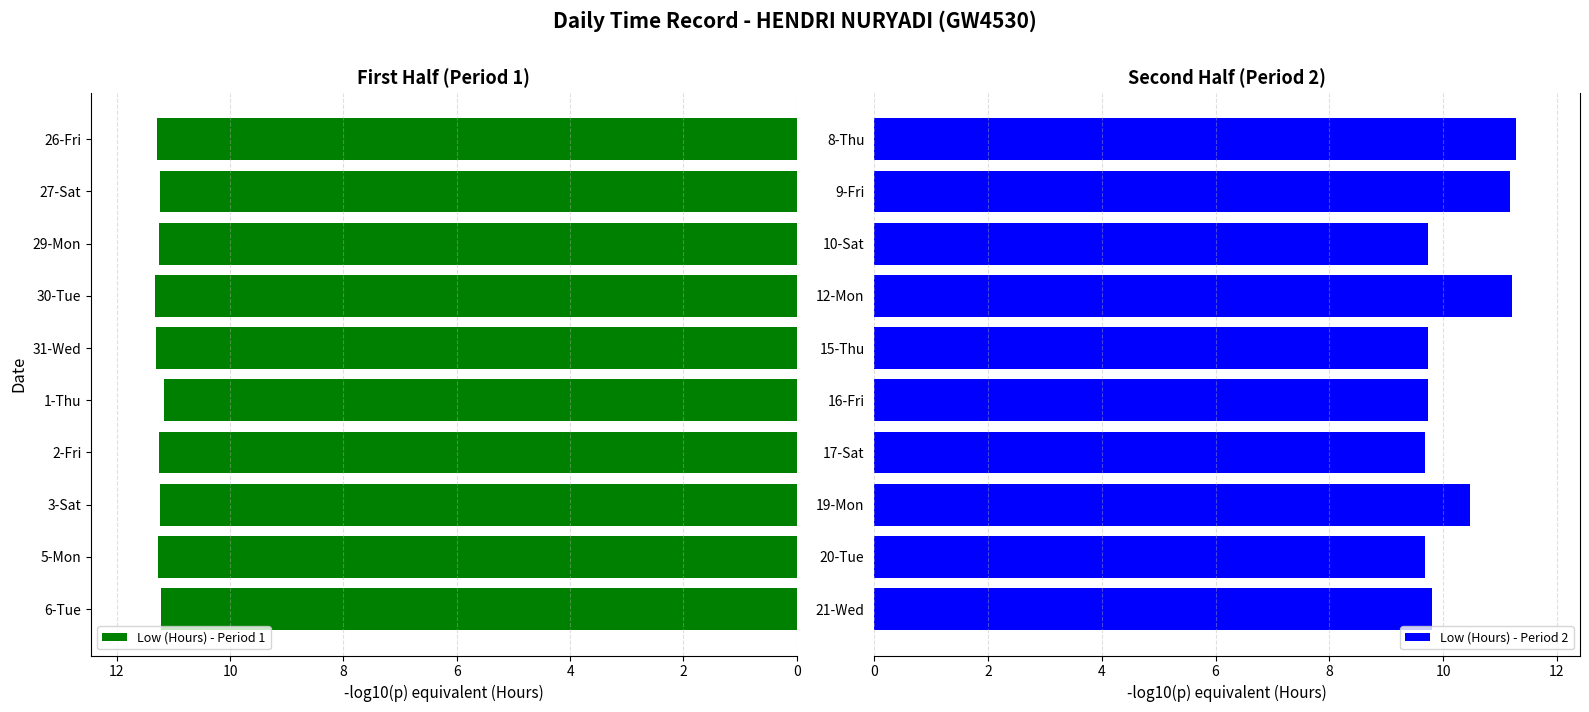

What is the sum of all Low (Hours) - Period 2 values?

102.5